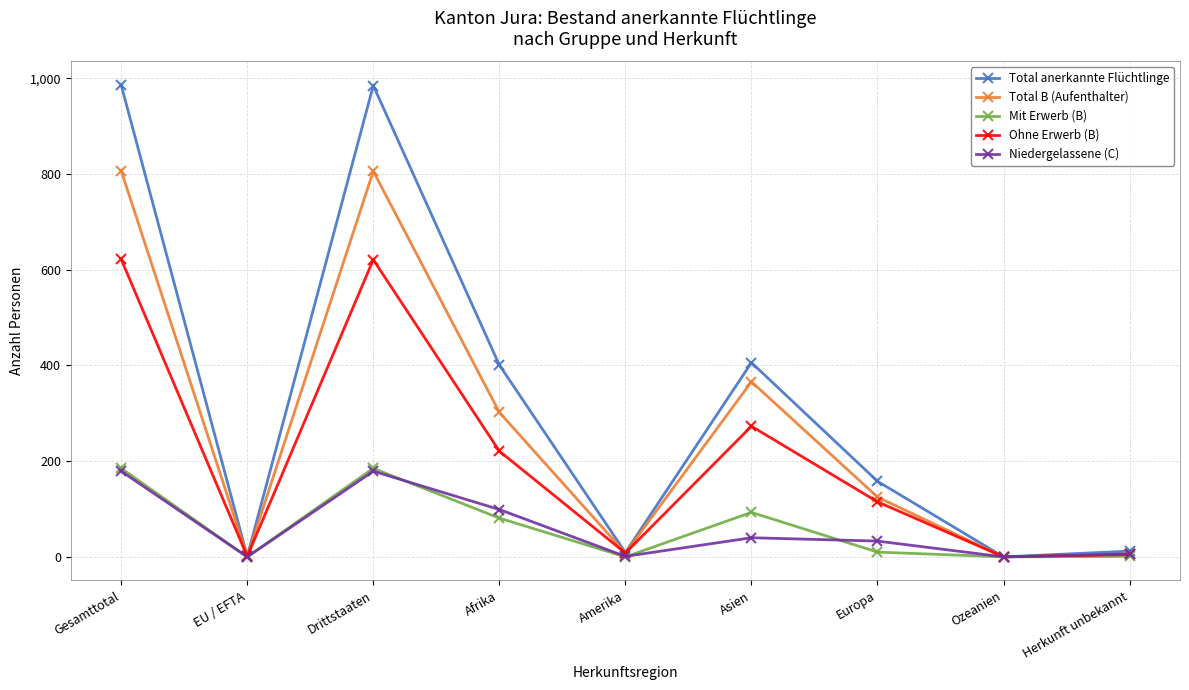

Is it true that Mit Erwerb (B) equals 138 at Afrika?

False